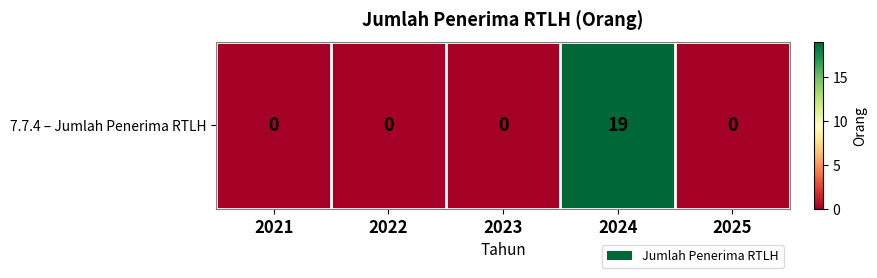

True or false: the data shows 0 at 2021.

True